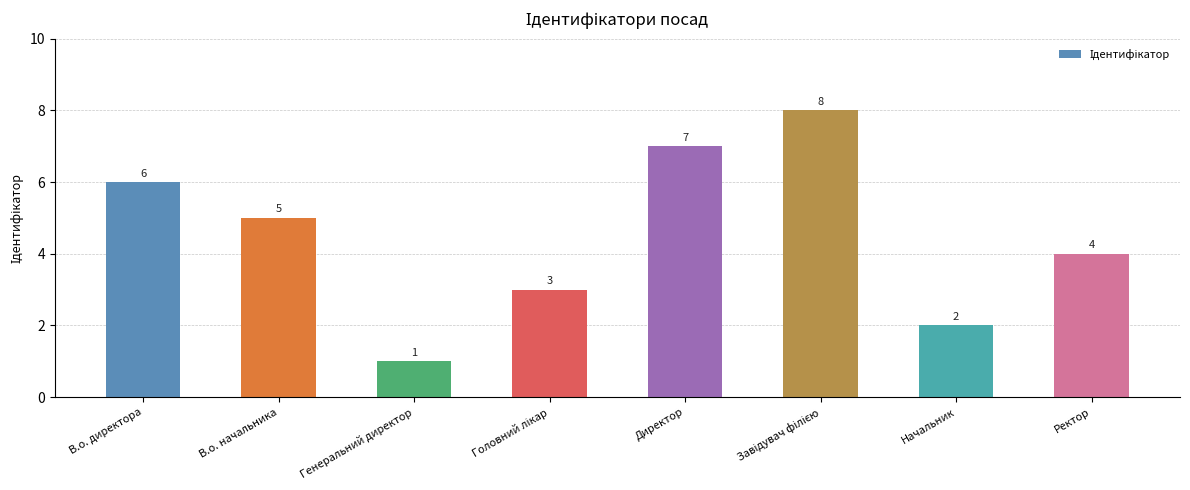

What is the minimum value shown in the chart?

1